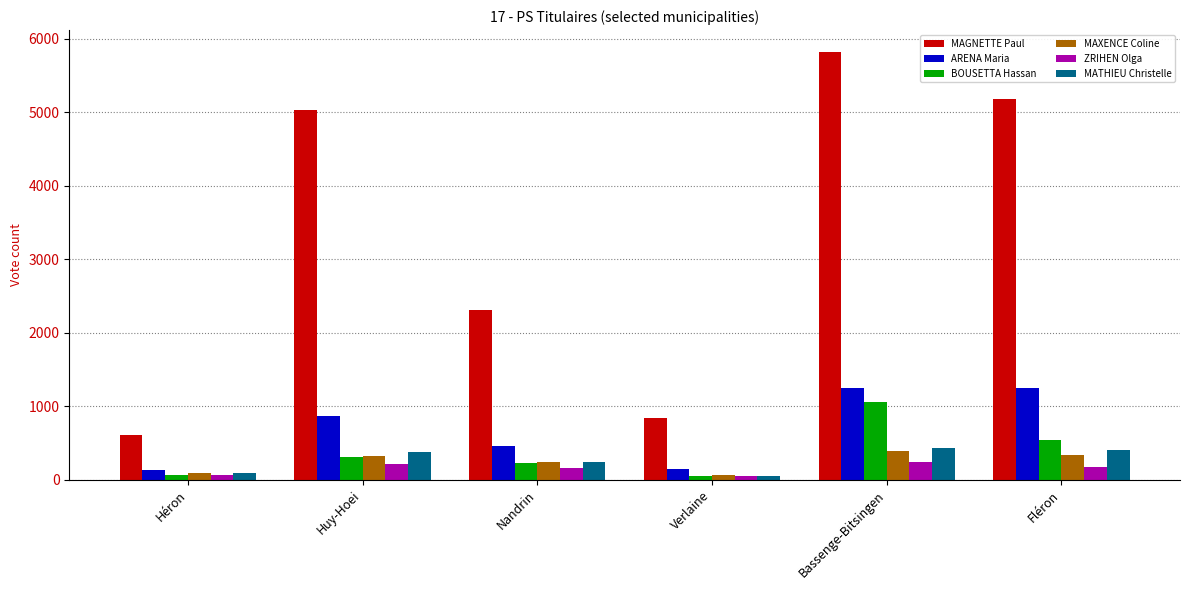

What is the difference between the maximum and minimum values in the ZRIHEN Olga series?

191